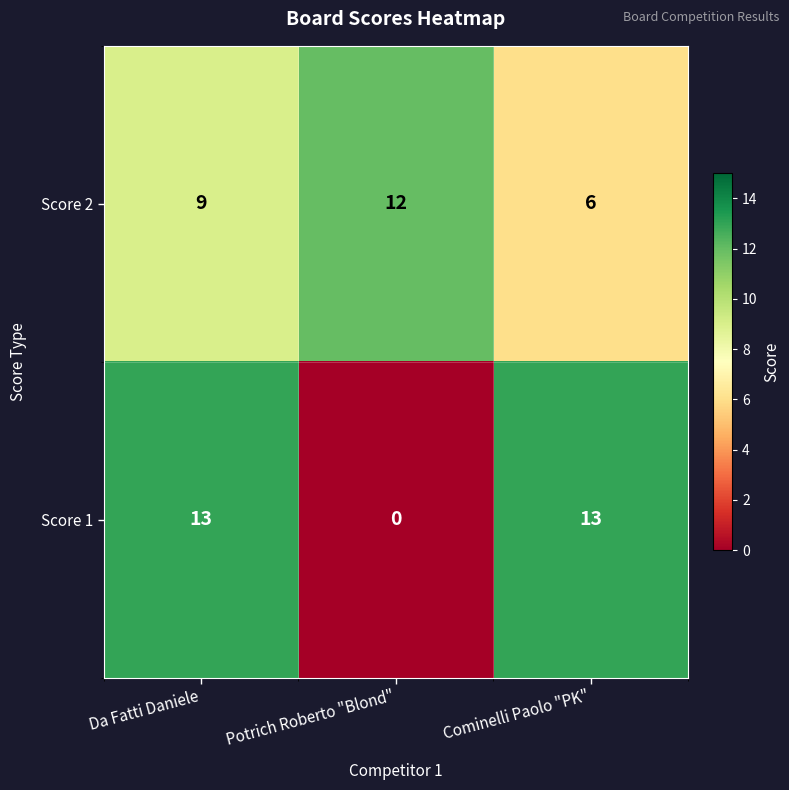

What is the difference between the second highest and minimum values in the Score 2 series?

3